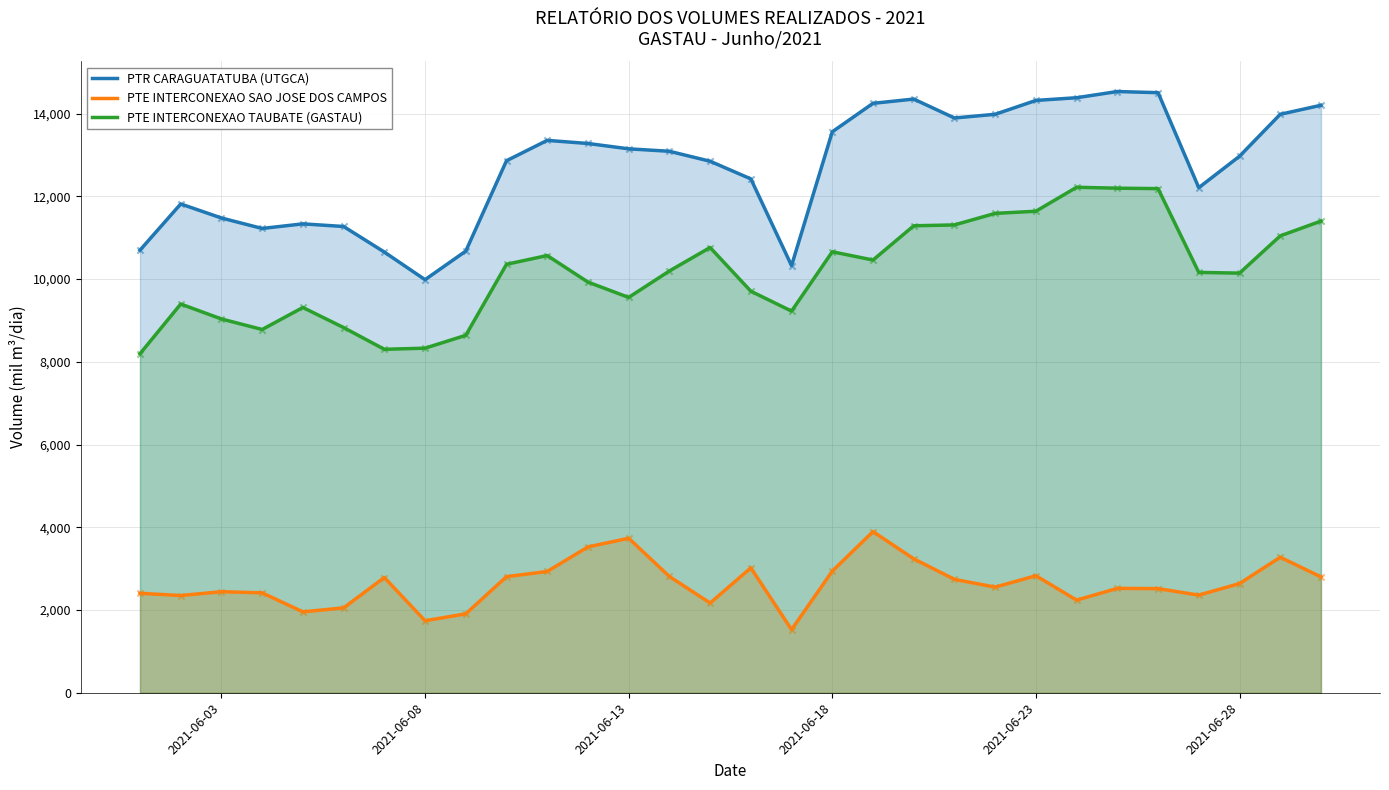

Which series has the largest total across all categories?

PTR CARAGUATATUBA (UTGCA)